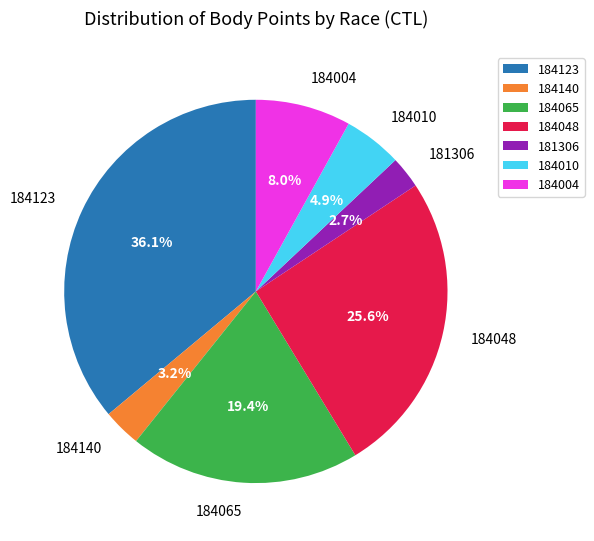

Which category has the biggest portion of the pie?

184123